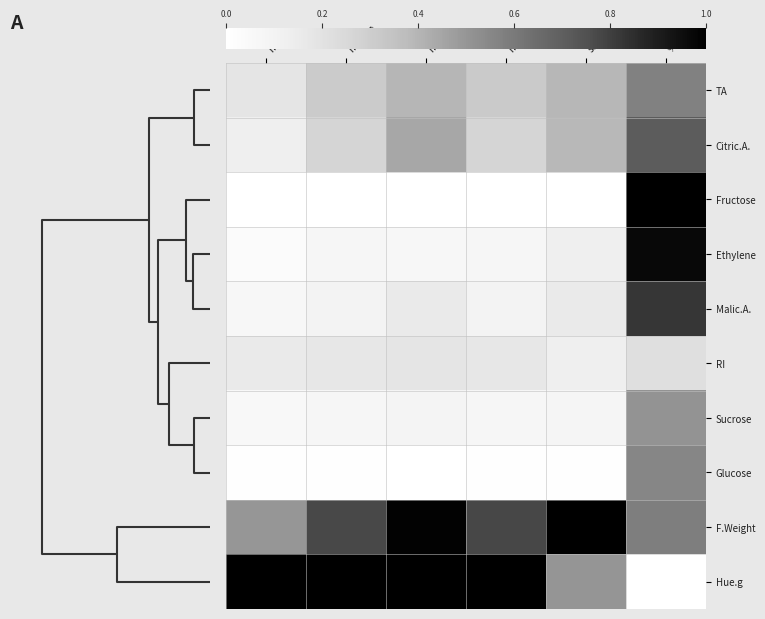

Reading left to right, transcribe all the data shown in this chart.

TA: min=0.2	median=0.3	max=0.4	mean=0.3	sd=0.4	%cv=0.6
Citric.A.: min=0.1	median=0.3	max=0.4	mean=0.3	sd=0.4	%cv=0.7
Fructose: min=0.0	median=0.0	max=0.0	mean=0.0	sd=0.0	%cv=1.0
Ethylene: min=0.0	median=0.1	max=0.1	mean=0.1	sd=0.1	%cv=1.0
Malic.A.: min=0.1	median=0.1	max=0.2	mean=0.1	sd=0.2	%cv=0.8
RI: min=0.2	median=0.2	max=0.2	mean=0.2	sd=0.1	%cv=0.2
Sucrose: min=0.1	median=0.1	max=0.1	mean=0.1	sd=0.1	%cv=0.5
Glucose: min=0.0	median=0.0	max=0.0	mean=0.0	sd=0.0	%cv=0.6
F.Weight: min=0.5	median=0.8	max=1.0	mean=0.8	sd=1.0	%cv=0.6
Hue.g: min=1.0	median=1.0	max=1.0	mean=1.0	sd=0.5	%cv=0.0